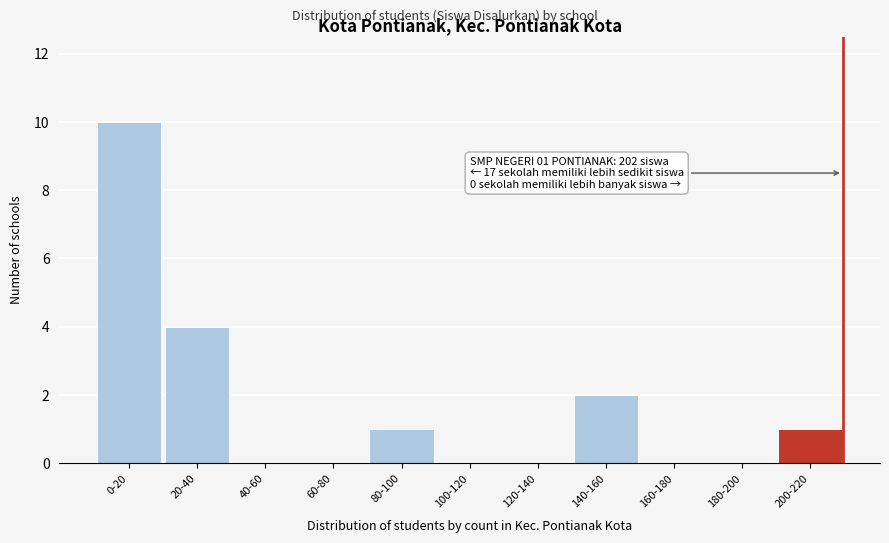

Between 0-20 and 160-180, which is larger?

0-20